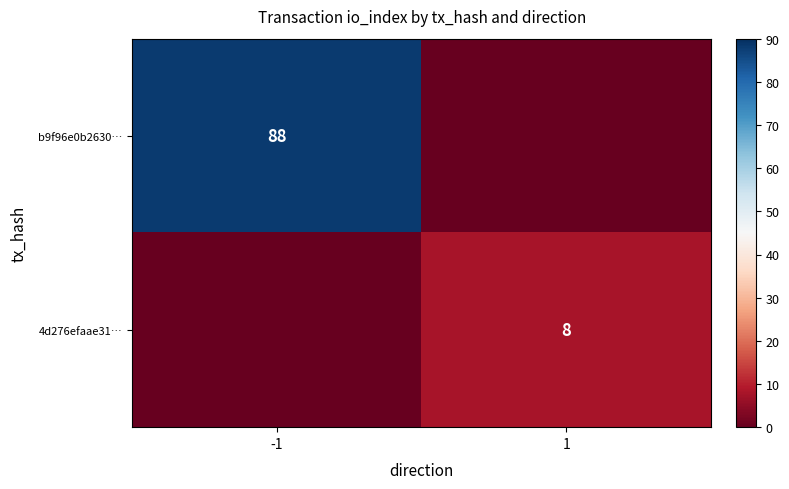

The b9f96e0b2630… series shows 88 at -1. True or false?

True